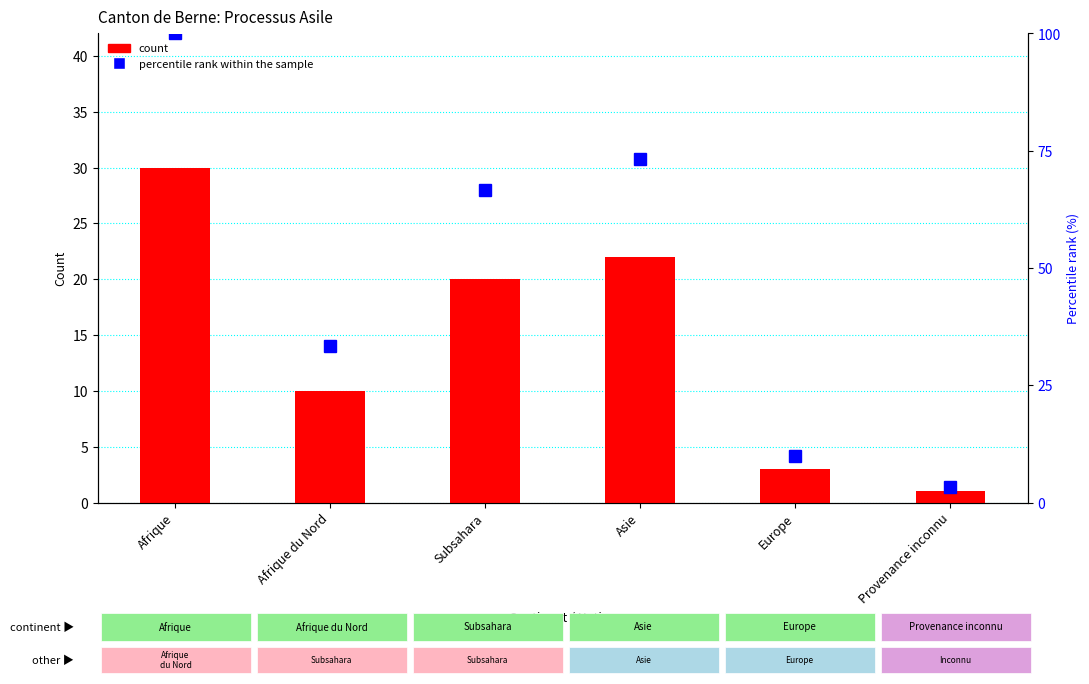

What is the lowest value of the count series?

1.0